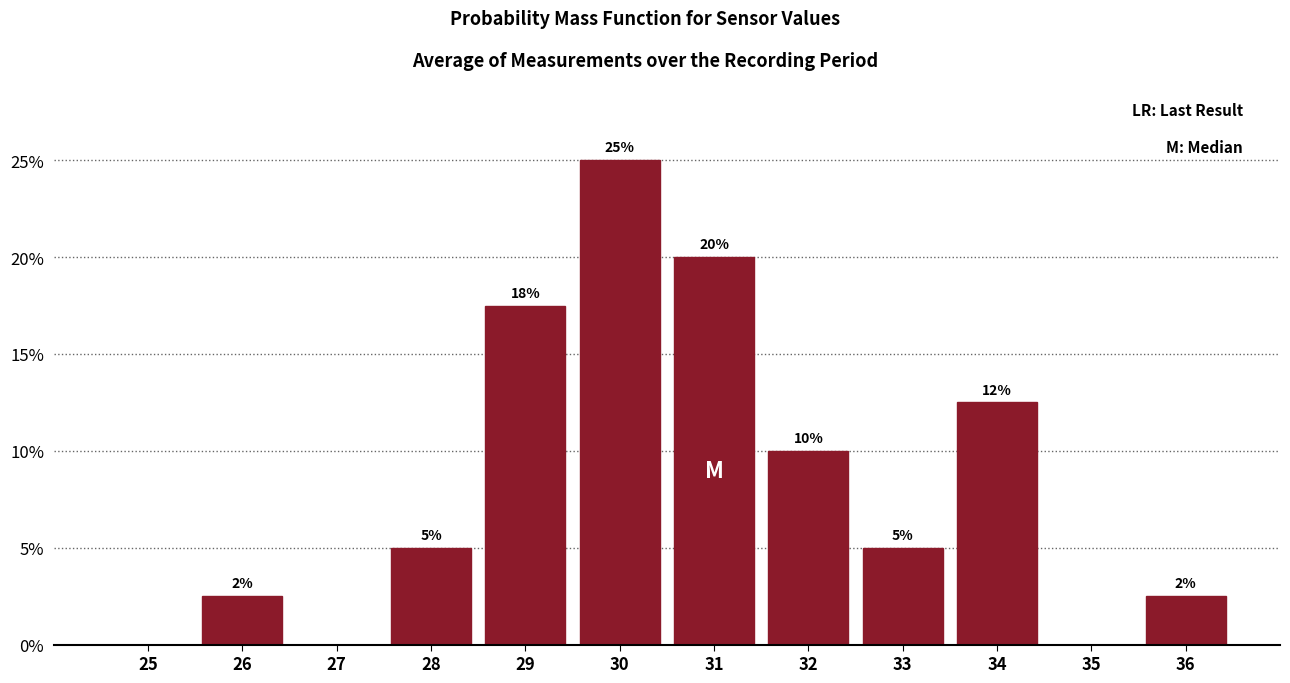

Over which range of the x-axis is the bar tallest?

29.5 to 30.5